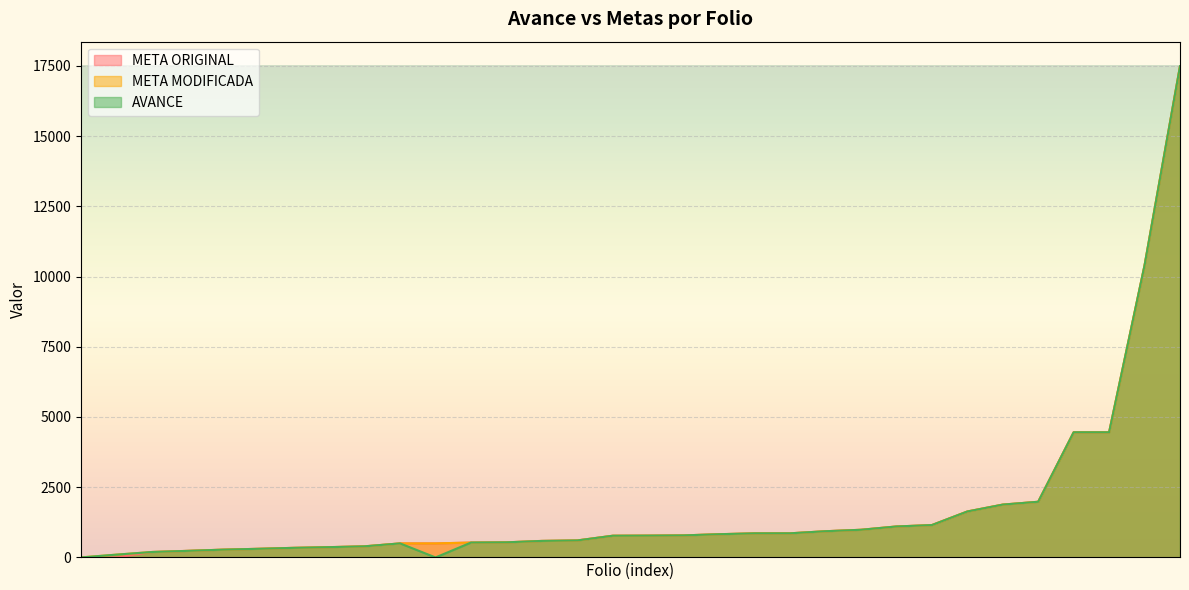

List the series in order of their overall mean, highest first.

META MODIFICADA, META ORIGINAL, AVANCE